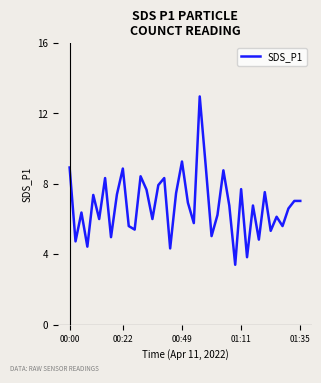

What is the average value?

6.8